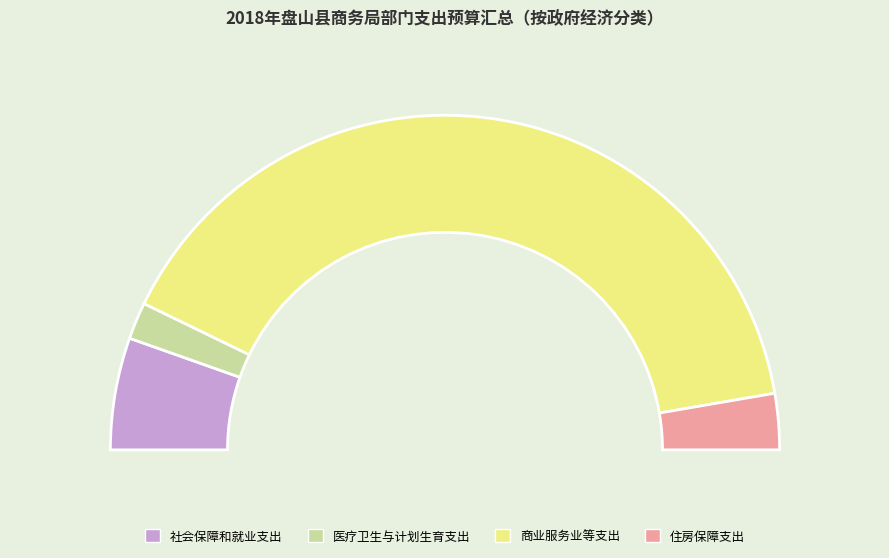

What is the largest slice in the pie chart?

商业服务业等支出